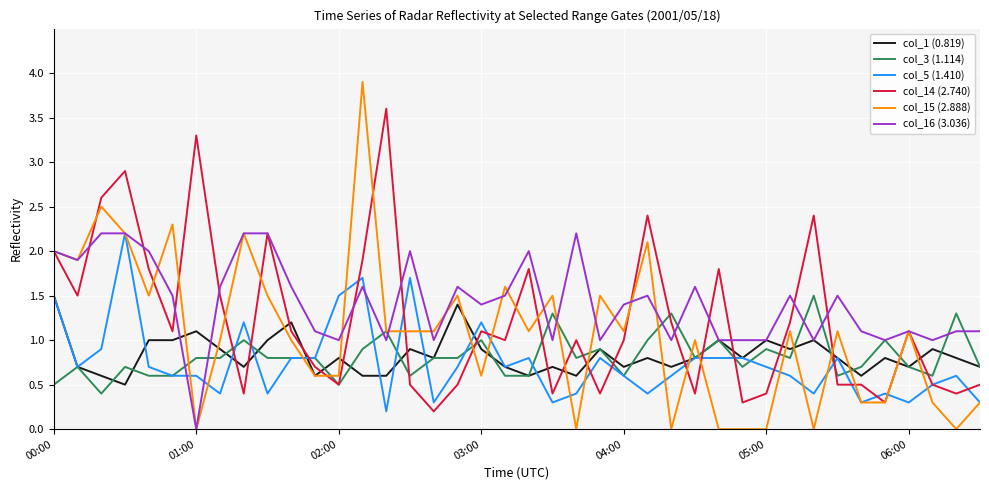

Does the chart have visible grid lines?

Yes